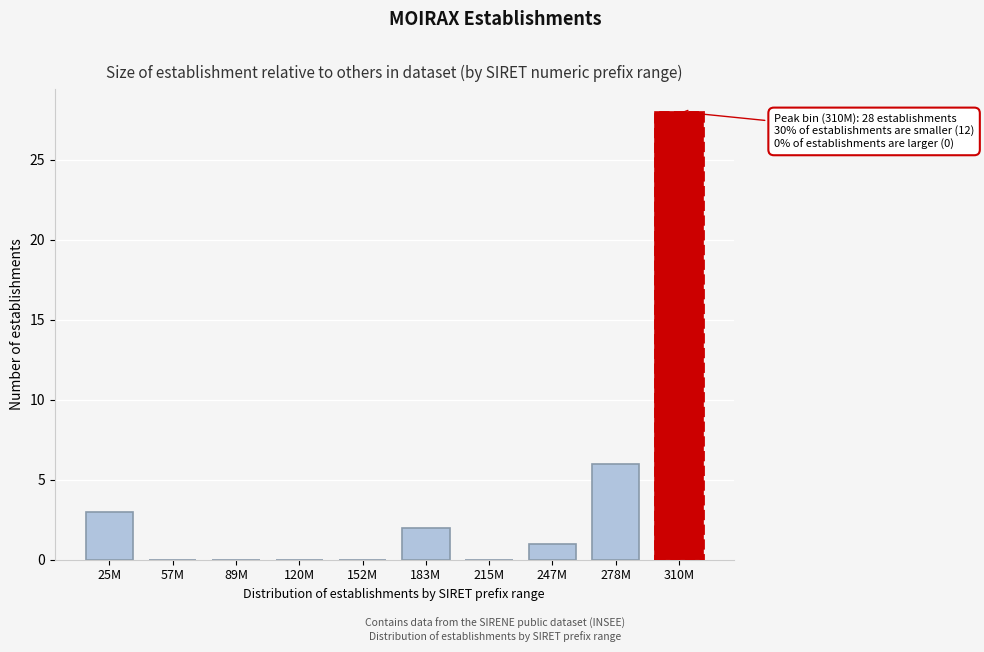

Reading right to left, list all the values displayed in this chart.

310M=28	278M=6	247M=1	215M=0	183M=2	152M=0	120M=0	89M=0	57M=0	25M=3